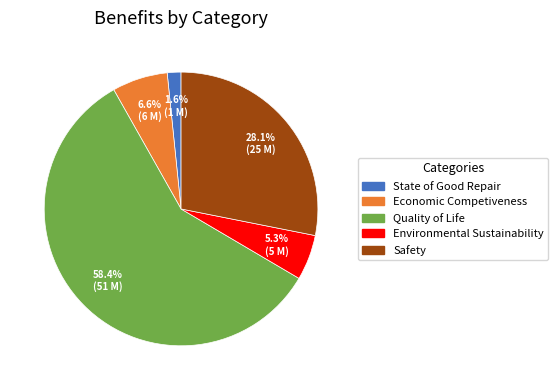

The Quality of Life slice represents 58% of the pie. True or false?

True